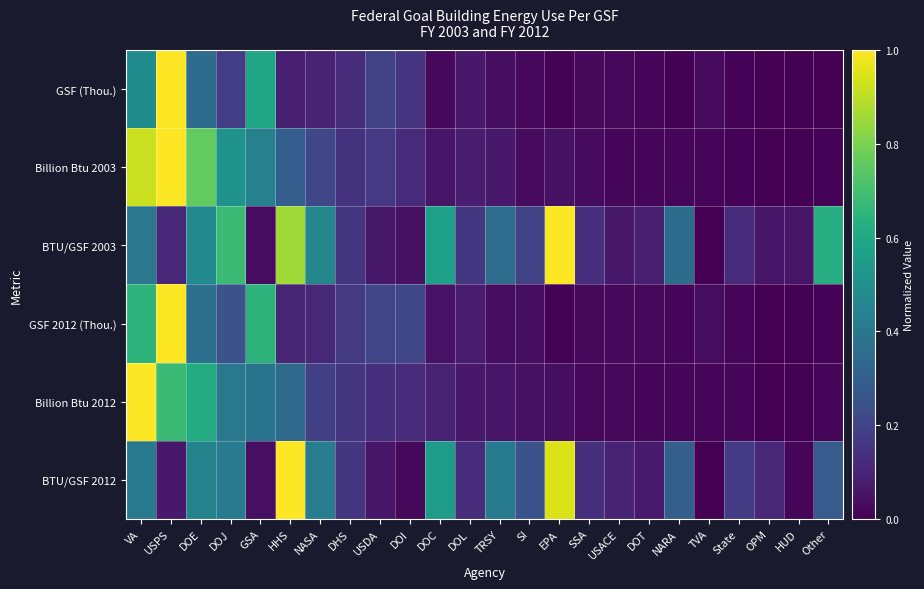

List the series in order of their peak value, highest first.

GSF (Thou.), Billion Btu 2003, BTU/GSF 2003, GSF 2012 (Thou.), Billion Btu 2012, BTU/GSF 2012